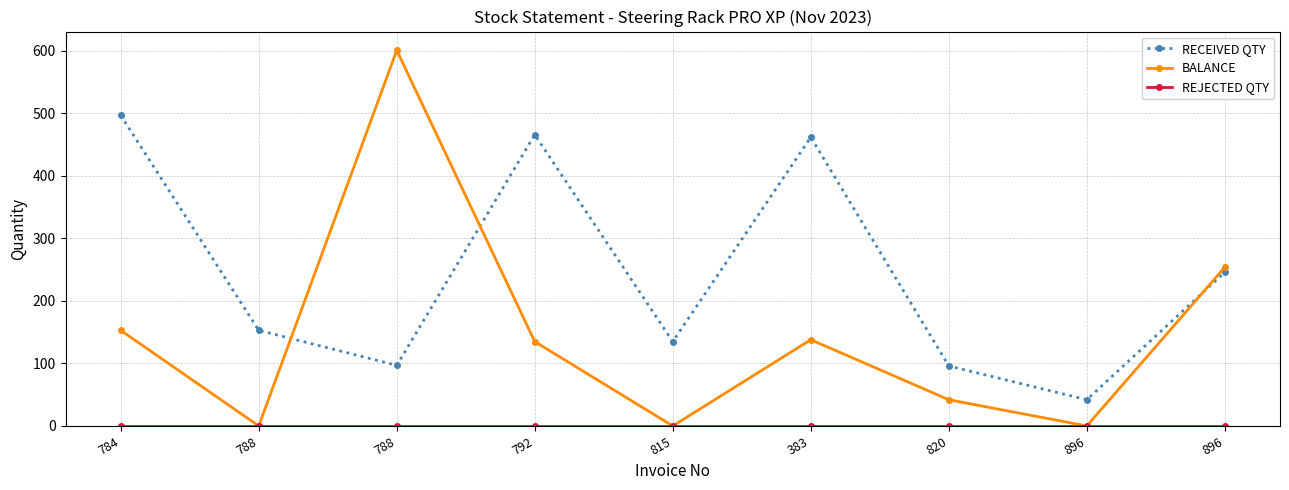

How many data points in RECEIVED QTY are less than 153?

4